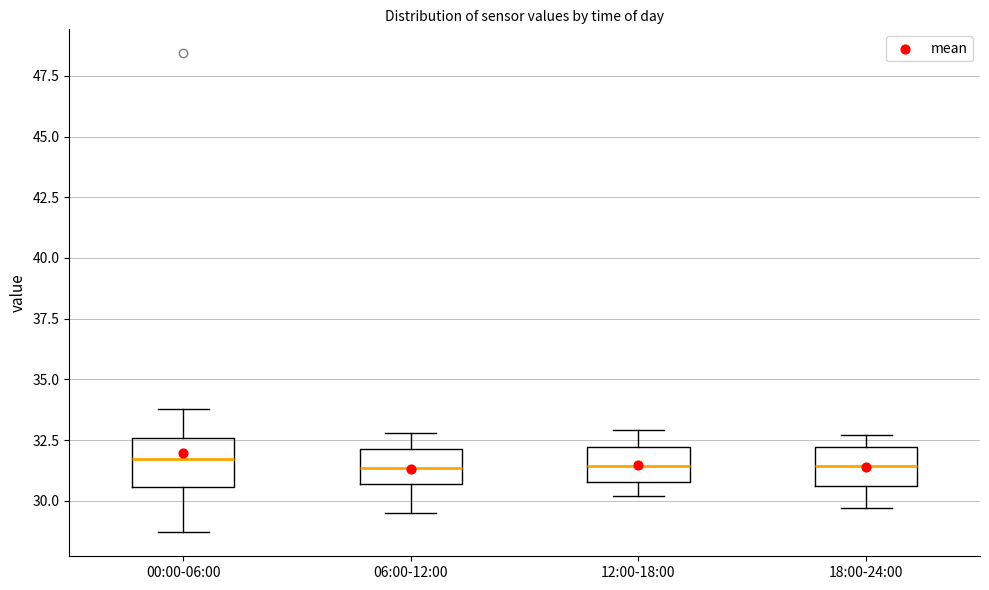

Reading left to right, read every box against the y-axis: the position of its median line, the range the box covers, and the ends of its whiskers. The values are not printed on the chart, so give them approximately, as read against the axis.

00:00-06:00: median 31.5, box 30.5 to 32.5, whiskers 28.5 to 34.0
06:00-12:00: median 31.5, box 30.5 to 32.0, whiskers 29.5 to 33.0
12:00-18:00: median 31.5, box 31.0 to 32.0, whiskers 30.0 to 33.0
18:00-24:00: median 31.5, box 30.5 to 32.0, whiskers 29.5 to 32.5